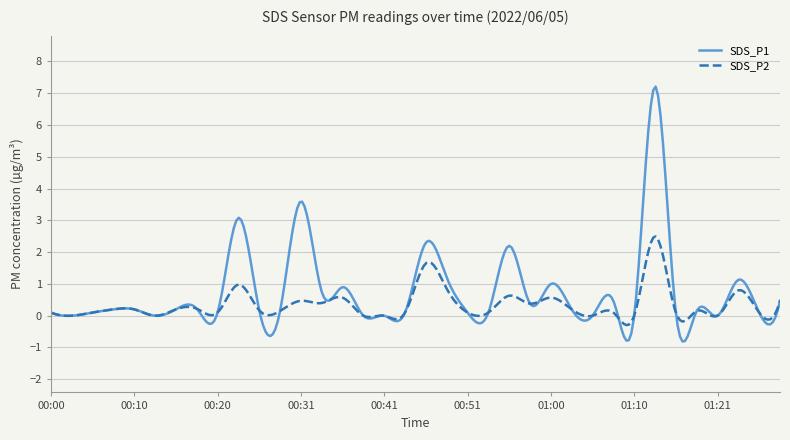

Which series has the largest range (max minus min)?

SDS_P1